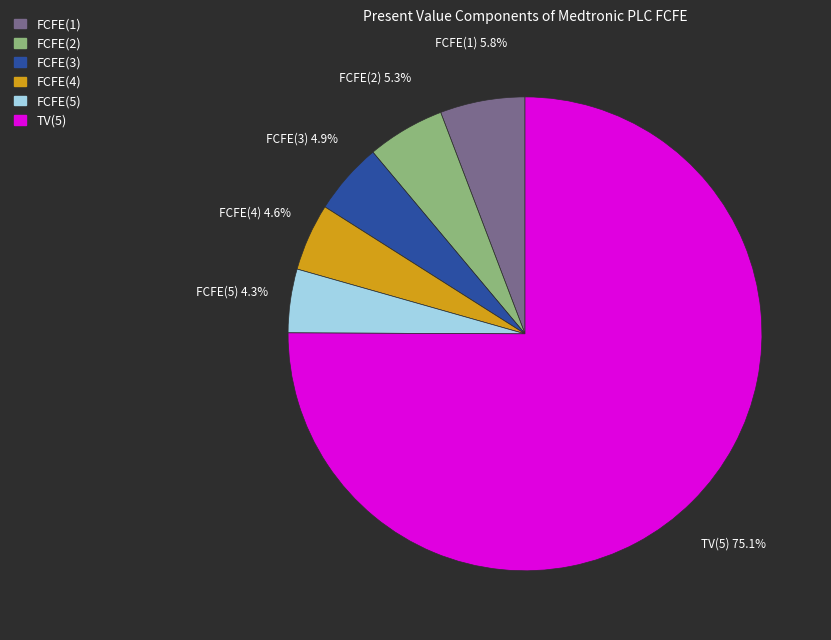

Between TV(5) and FCFE(4), which is larger?

TV(5)